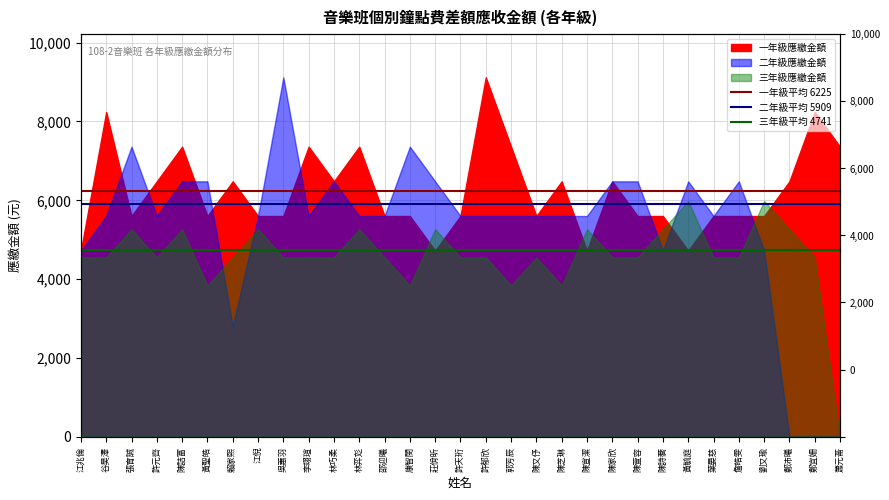

Which series has the largest total across all categories?

一年級平均 6225